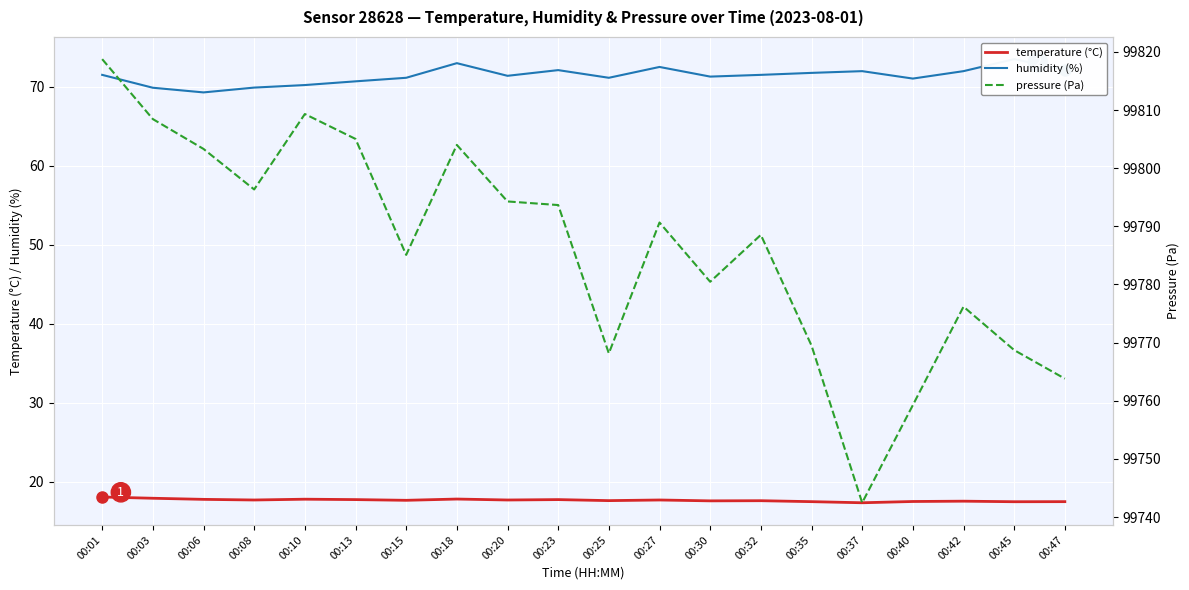

Reading left to right, extract all data points from this chart.

temperature (°C): 18.1	17.9	17.8	17.7	17.8	17.7	17.6	17.8	17.7	17.7	17.6	17.7	17.6	17.6	17.5	17.3	17.5	17.5	17.5	17.5
humidity (%): 71.5	69.8	69.3	69.9	70.2	70.7	71.1	73.0	71.4	72.1	71.1	72.5	71.3	71.5	71.7	72.0	71.0	72.0	73.5	72.1
pressure (Pa): 99818.8	99808.4	99803.3	99796.3	99809.3	99805.0	99785.1	99804.0	99794.3	99793.7	99768.2	99790.7	99780.5	99788.5	99769.5	99742.5	99759.2	99776.2	99768.7	99763.8